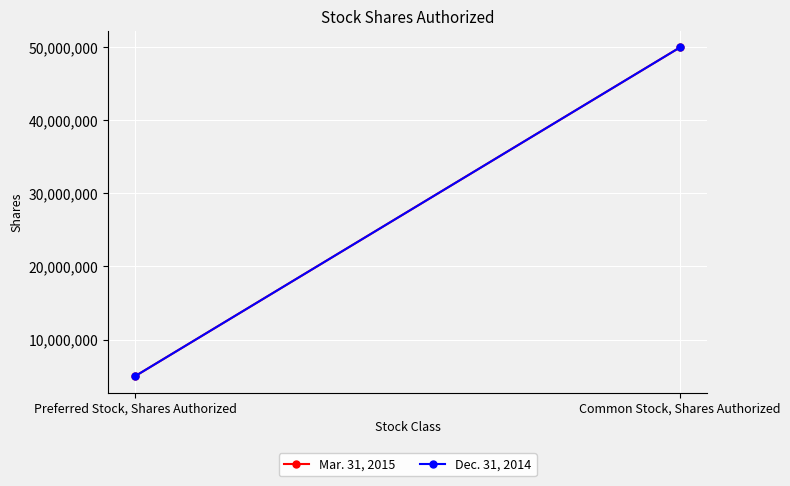

Which series has the largest total across all categories?

Mar. 31, 2015